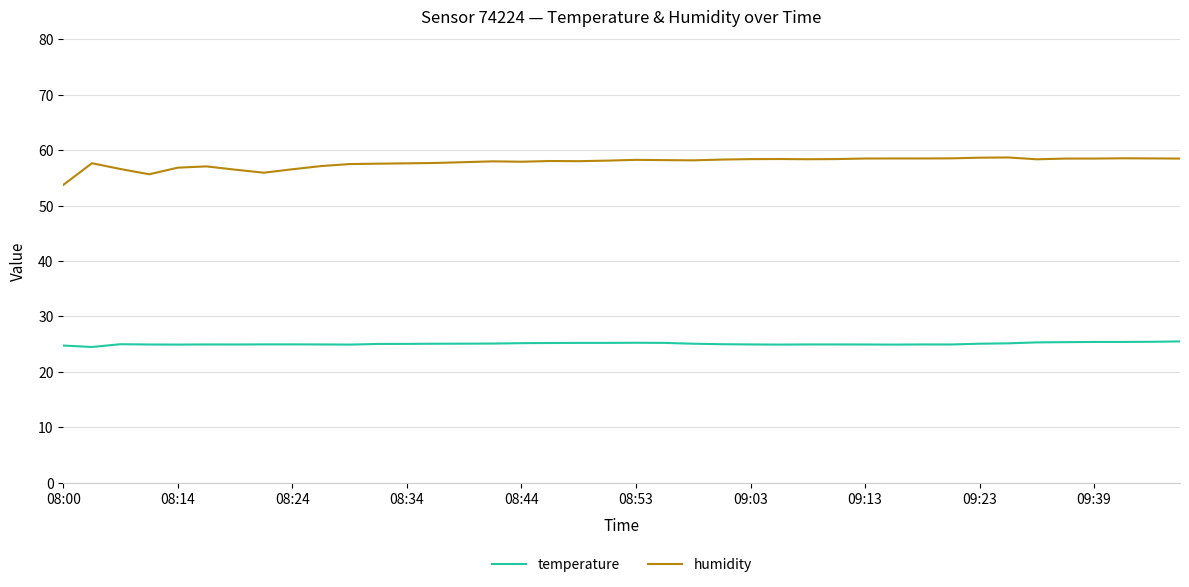

True or false: humidity and temperature intersect in this chart.

False